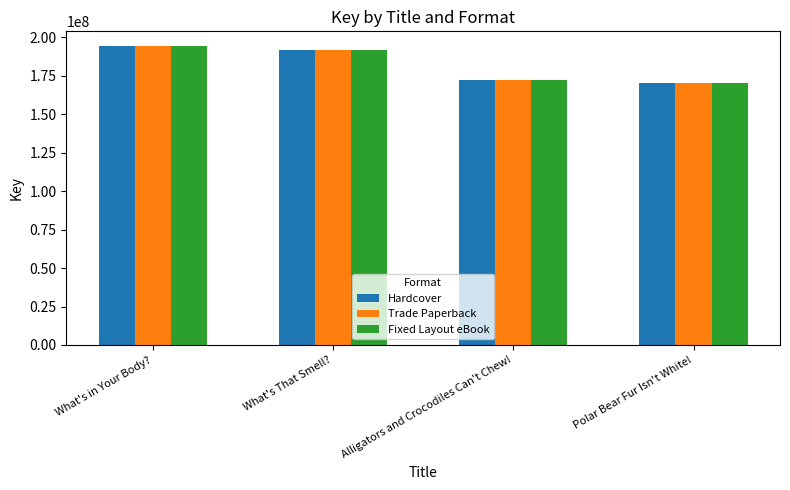

What is the average value of the Trade Paperback series?

181940953